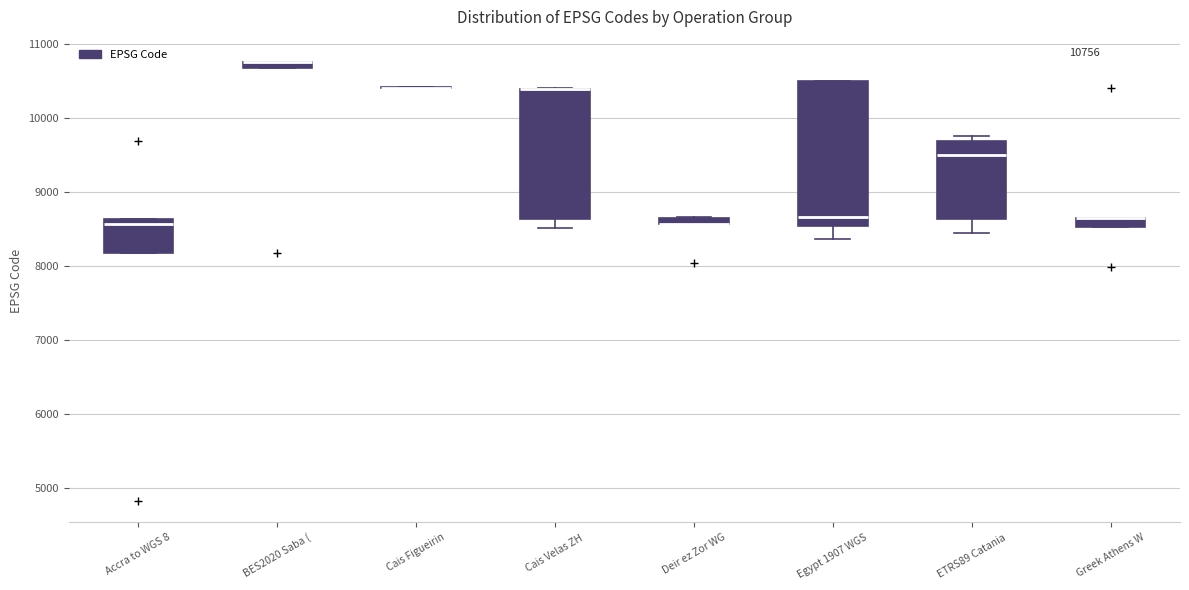

Which box is the tallest, from its lower edge to its upper edge?

Egypt 1907 WGS